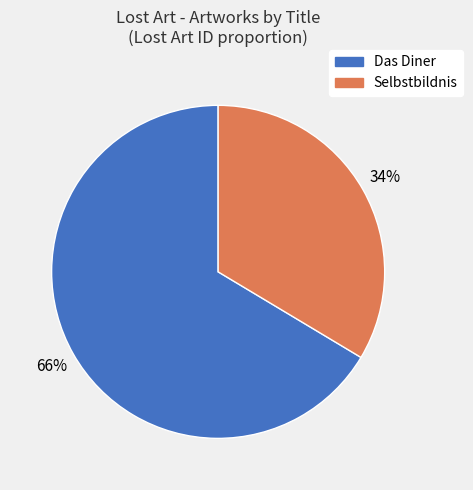

Is it true that Das Diner is 54% of the pie?

False